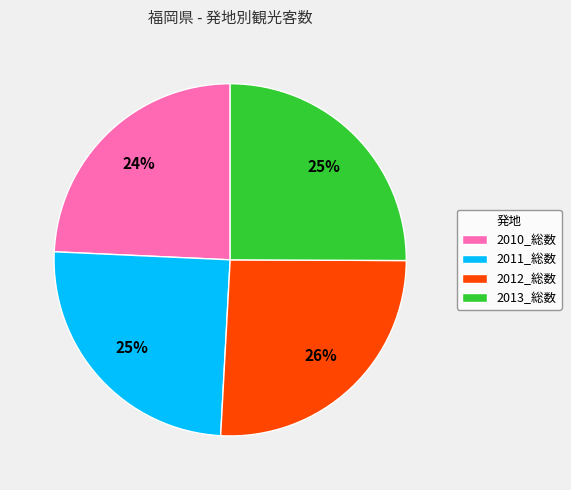

The 2013_総数 slice represents 16% of the pie. True or false?

False